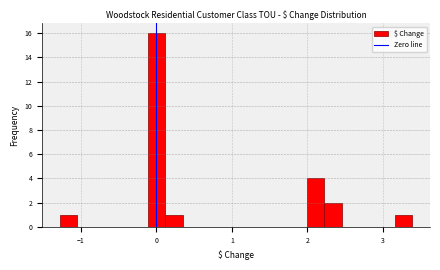

Read against the x-axis, roughly where is the centre of the tallest bar?

0.0